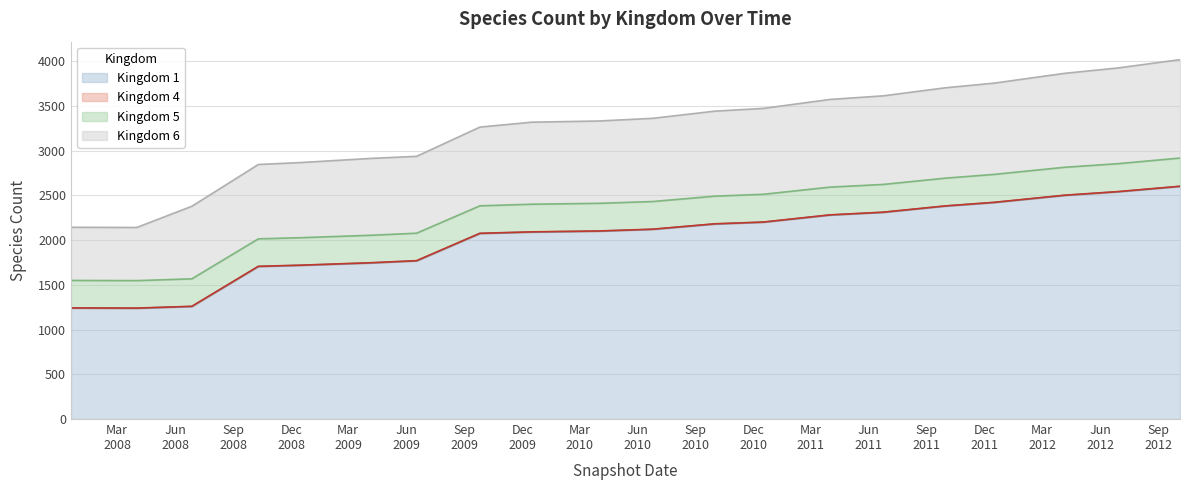

What is the value of the Kingdom 6 point at the 11th from the left?

930